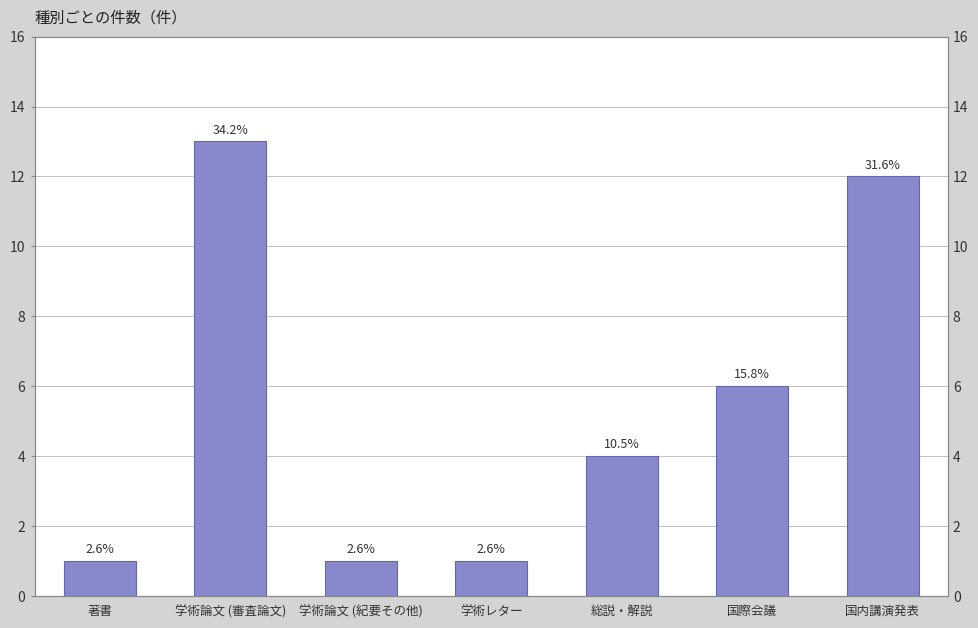

Approximately how many times larger is the value at 国際会議 compared to 総説・解説?

1.5